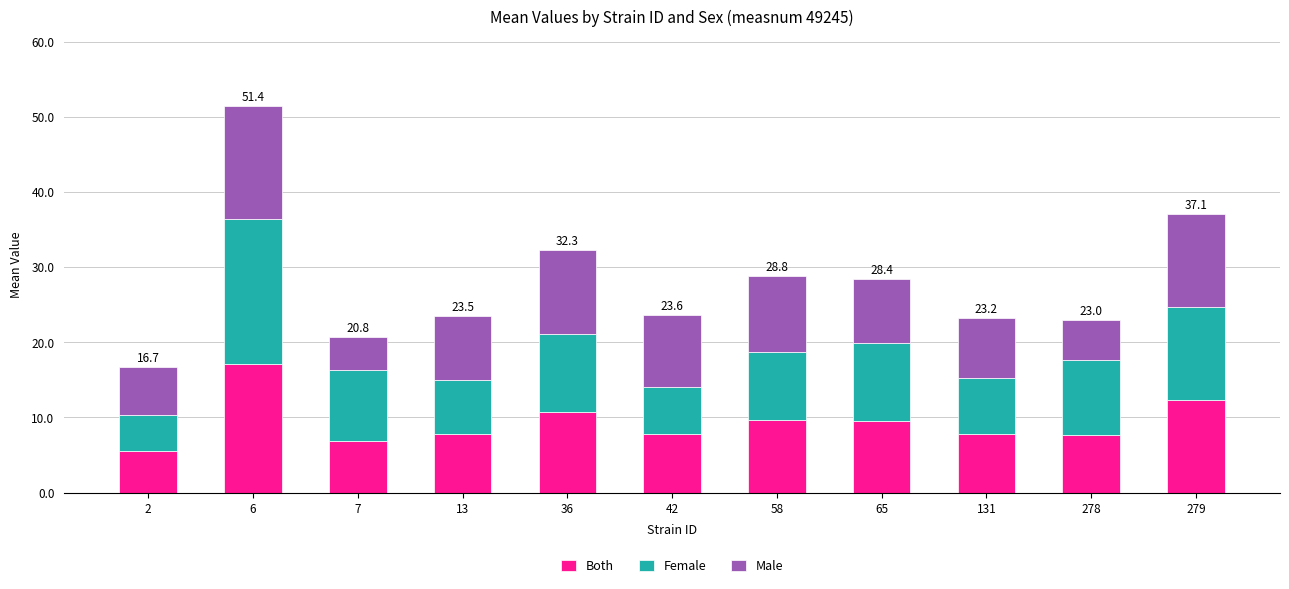

What is the highest value of the Both series?

17.1